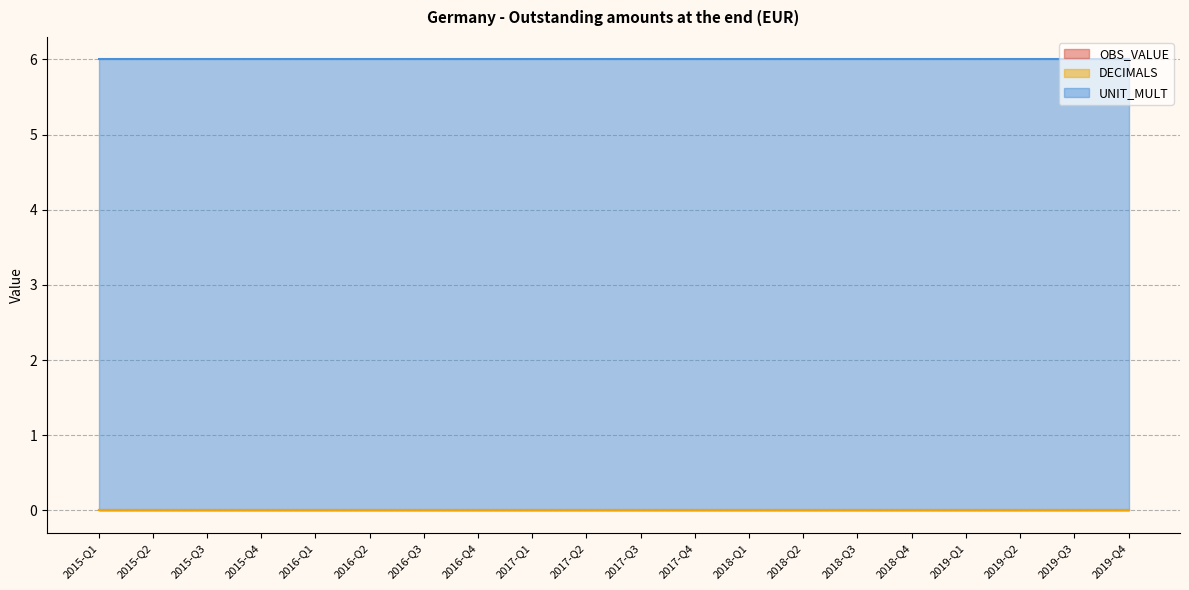

At how many categories does at least one series exceed 3?

20